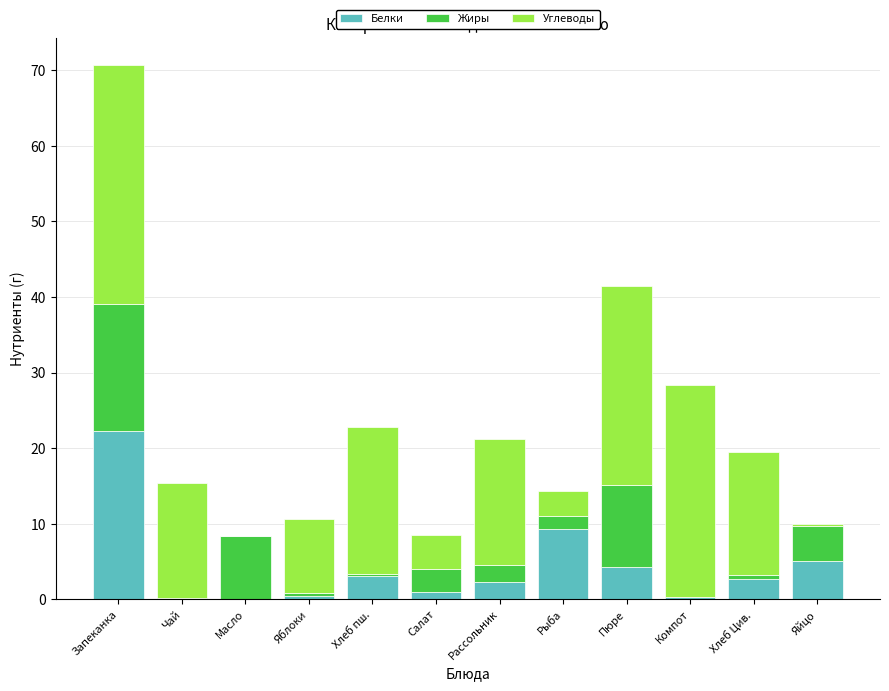

At which category is the sum across all series the highest?

Запеканка